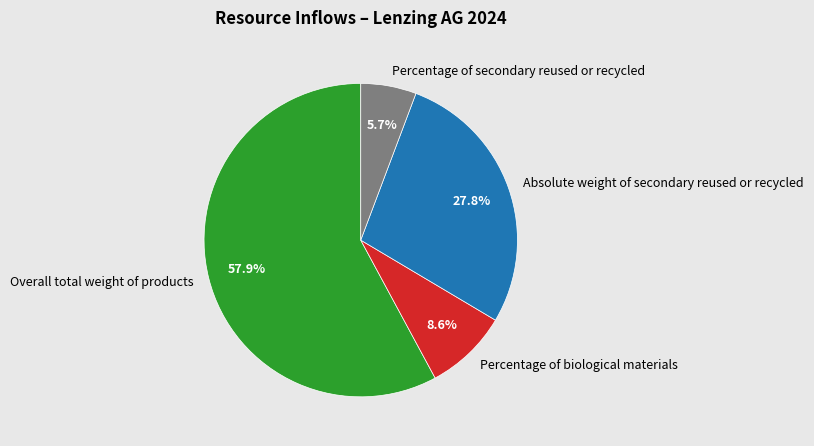

To the nearest percent, what percentage of the pie is Overall total weight of products?

58%